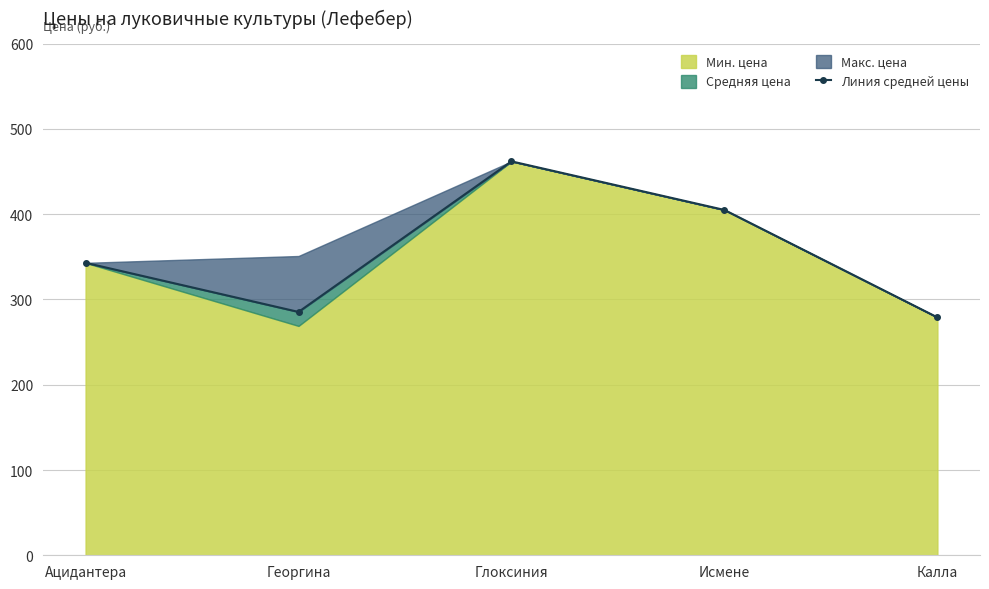

Reading left to right, list all the values displayed in this chart.

Ацидантера=343.0	Георгина=285.4	Глоксиния=462.0	Исмене=405.0	Калла=279.0